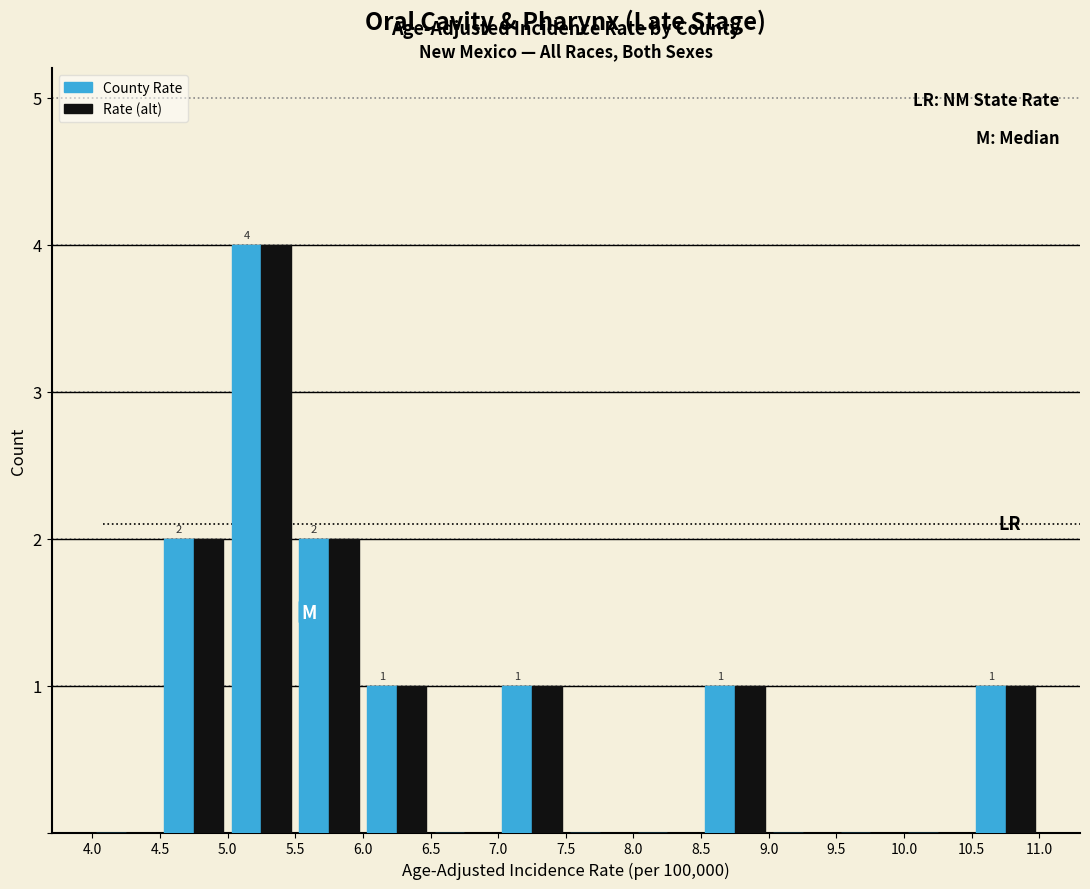

In the County Rate series, which range on the x-axis has the tallest bar?

5.0 to 5.5